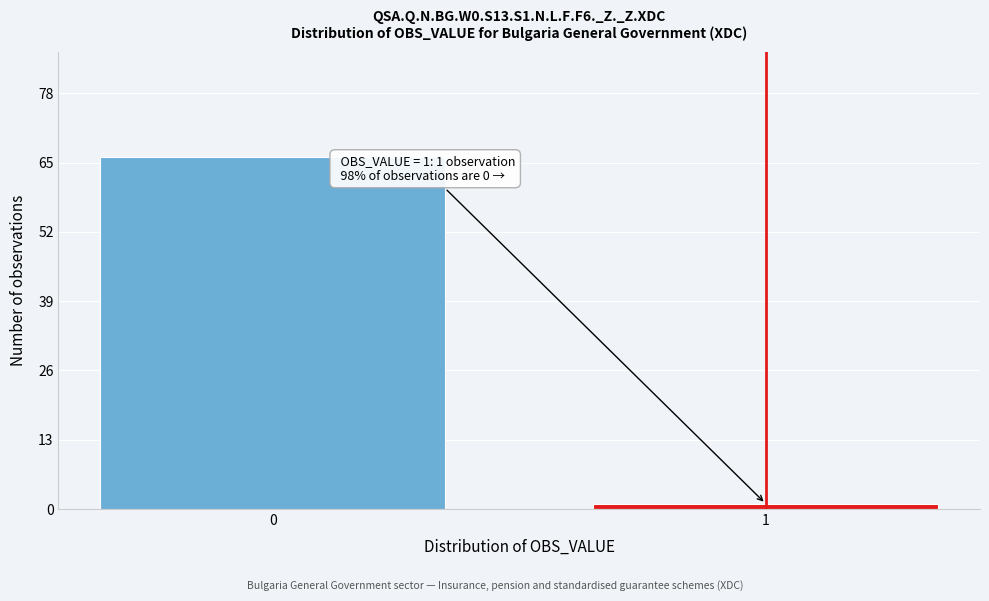

Reading left to right, list all the values displayed in this chart.

0=66	1=1